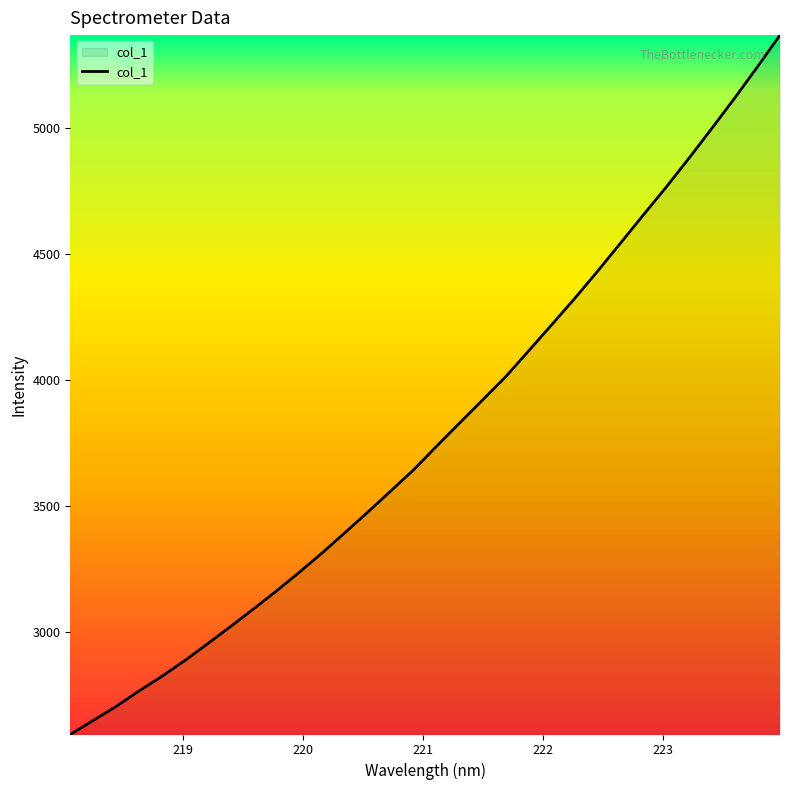

How many values exceed 3737?

16